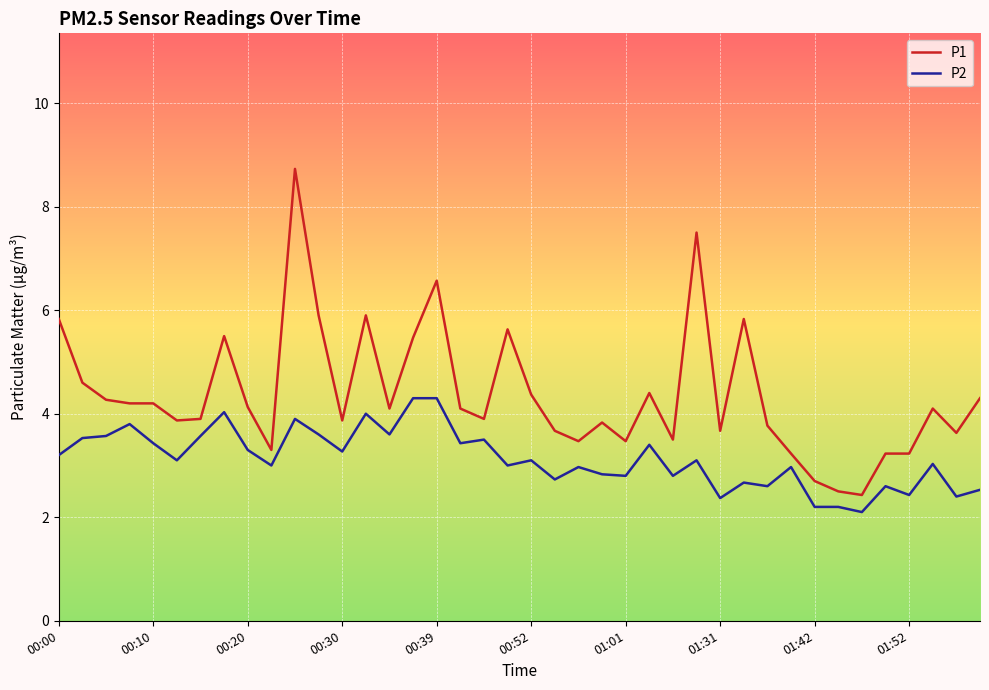

True or false: P2 and P1 cross at least once.

False